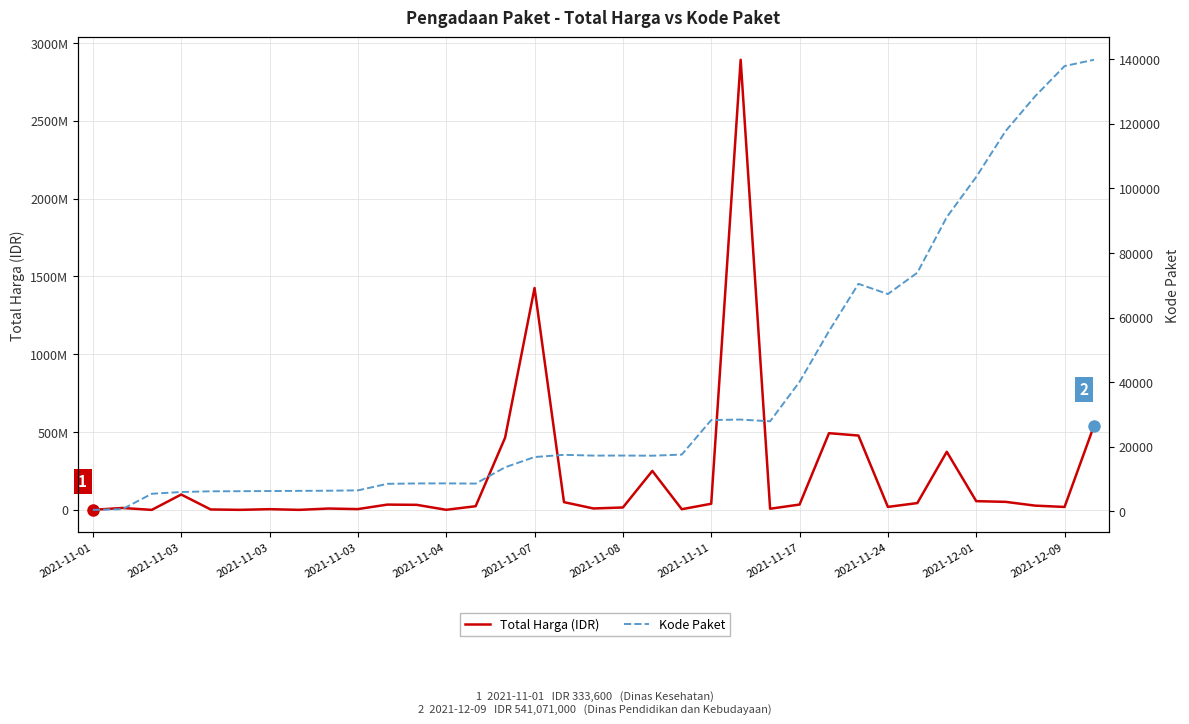

List the series in order of their overall mean, lowest first.

Kode Paket, Total Harga (IDR)